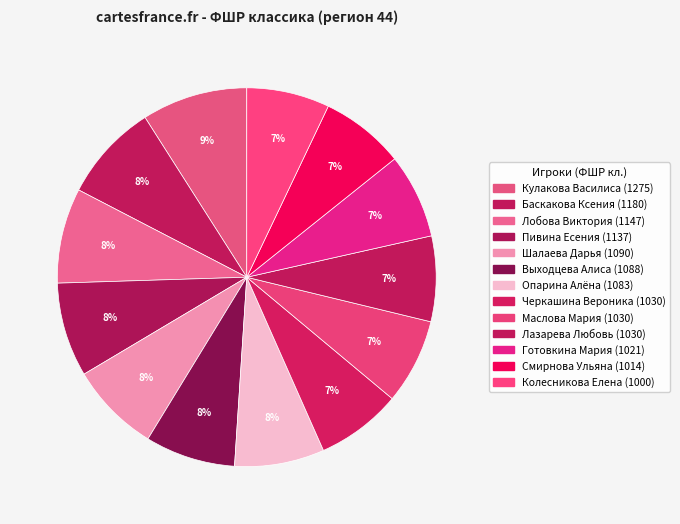

What is the change in value from Лобова Виктория to Колесникова Елена?

-147